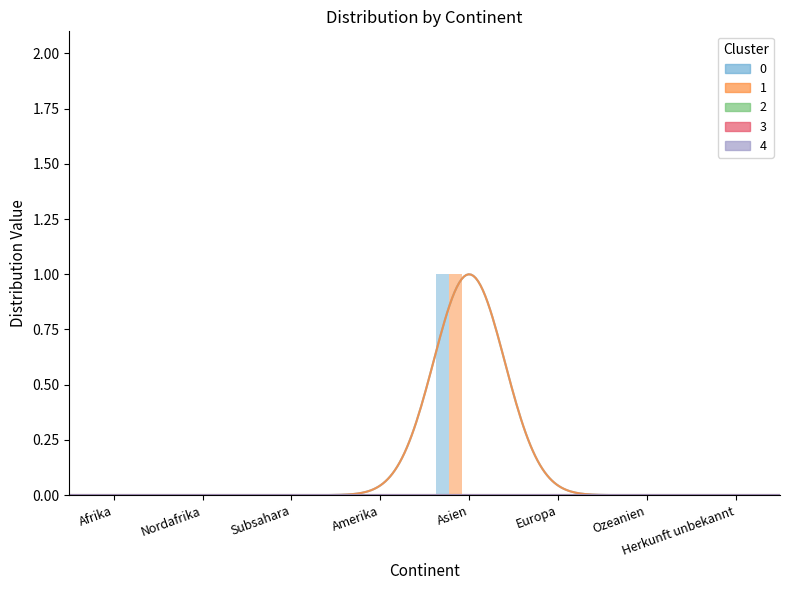

Reading left to right, what are all the values shown in this chart?

0: 0	0	0	0	1	0	0	0
1: 0	0	0	0	1	0	0	0
2: 0	0	0	0	0	0	0	0
3: 0	0	0	0	0	0	0	0
4: 0	0	0	0	0	0	0	0